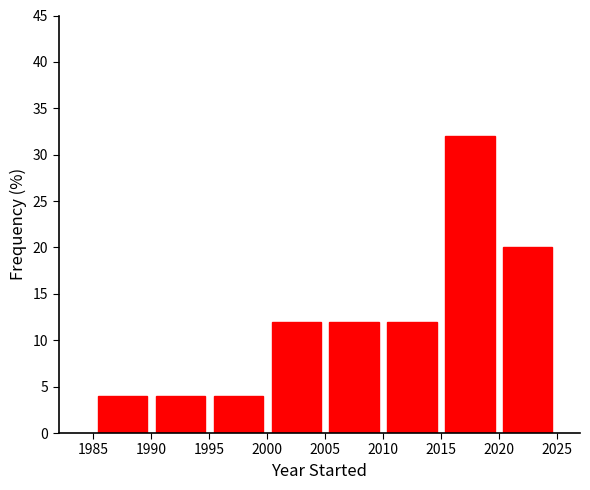

Over which range of the x-axis is the bar tallest?

2015 to 2020